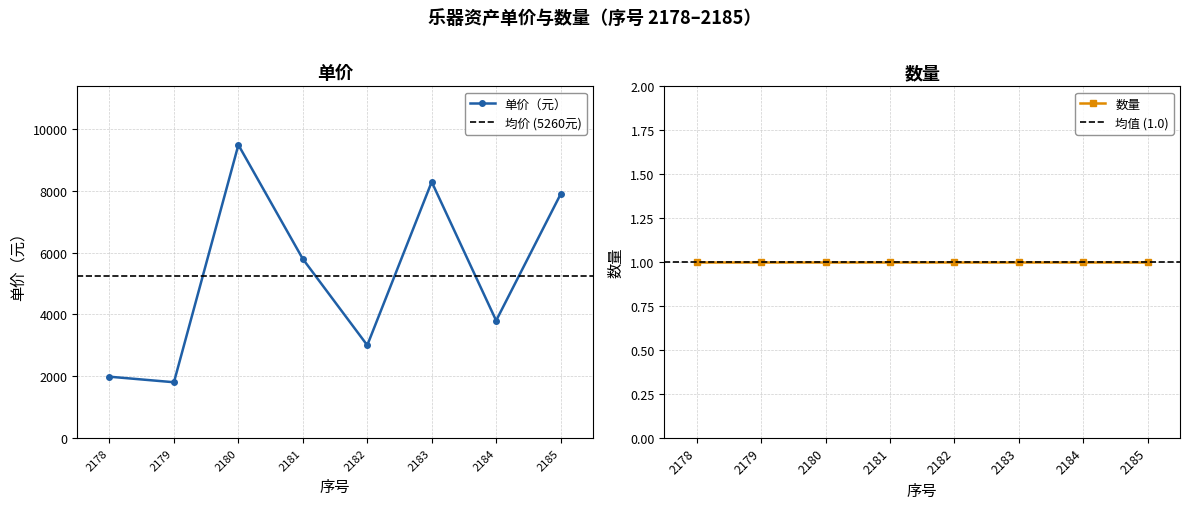

What is the difference between the values at 2185 and 2180?

1600